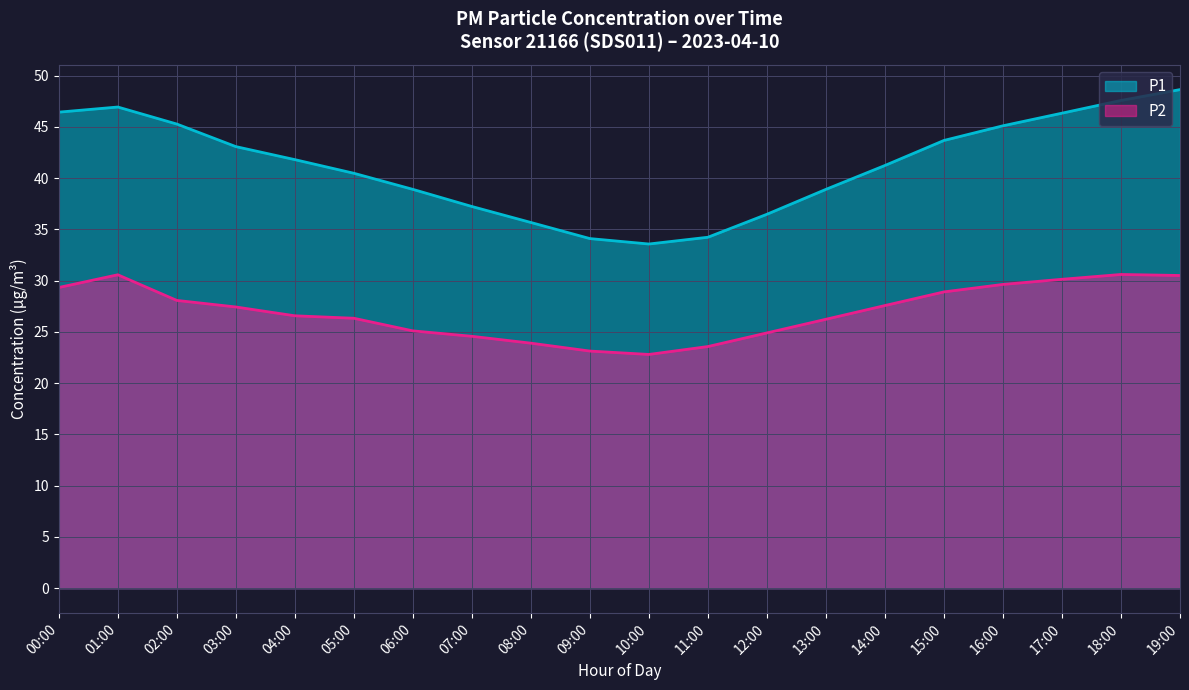

At how many categories does at least one series exceed 26?

20